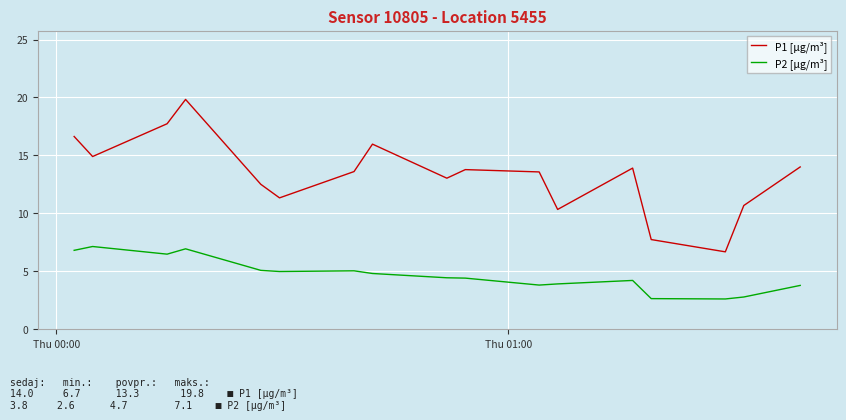

What is the smallest value displayed?

2.6